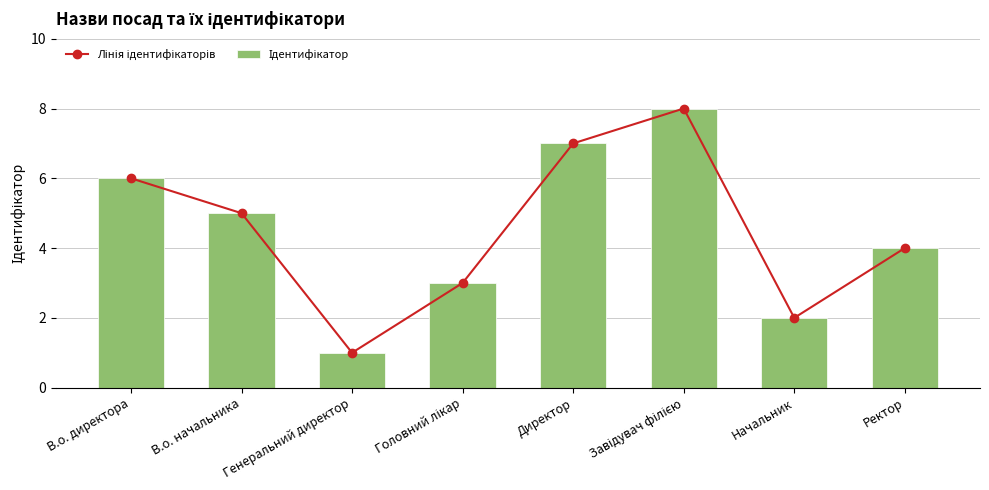

List the series in order of their peak value, lowest first.

Лінія ідентифікаторів, Ідентифікатор